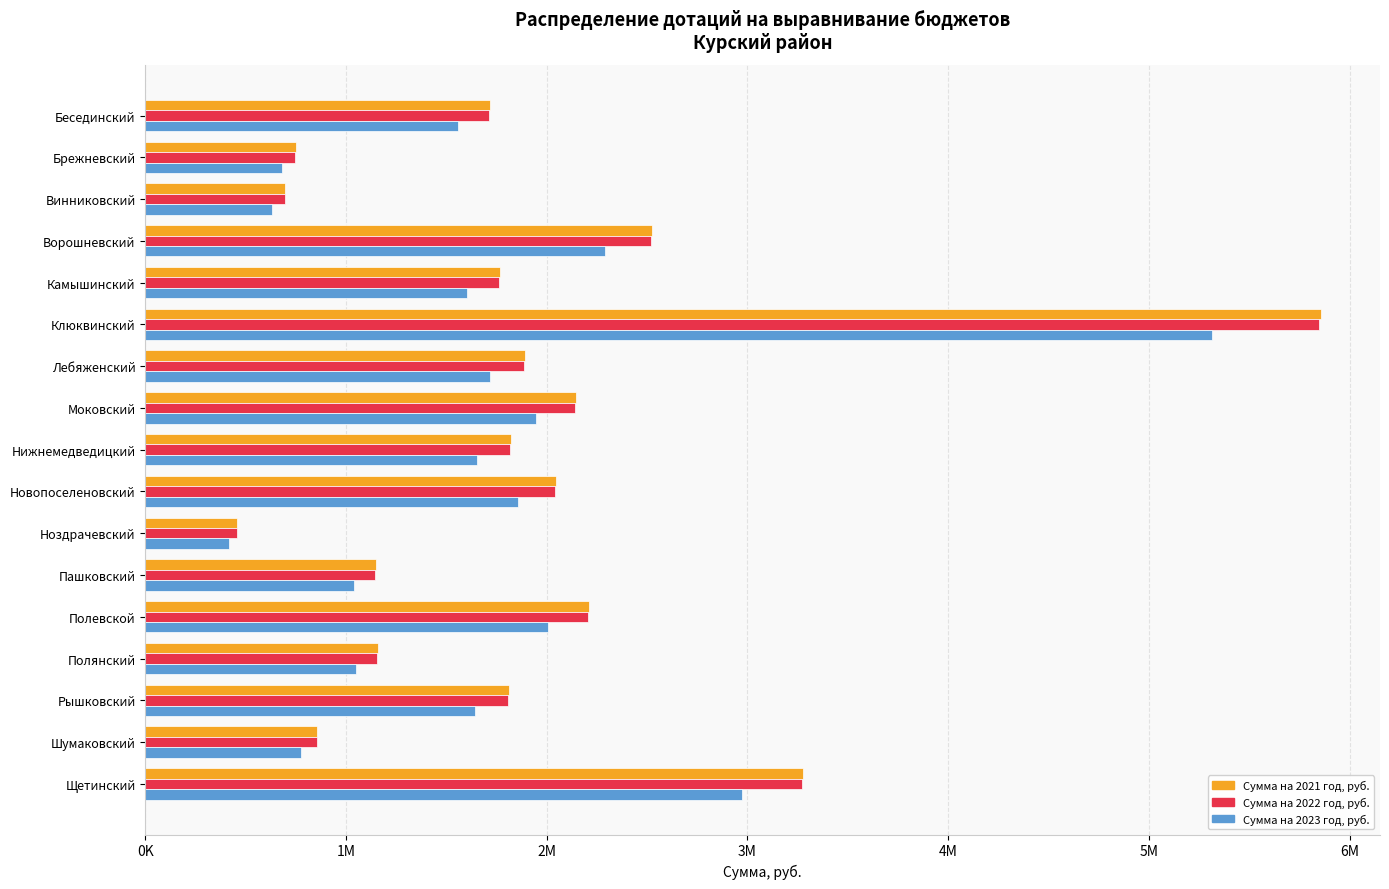

Reading left to right, list all the values displayed in this chart.

Сумма на 2021 год, руб.: 1716211	749394	696969	2524100	1765876	5858295	1890592	2144436	1820508	2043450	457473	1147268	2210105	1156649	1812231	857002	3278460
Сумма на 2022 год, руб.: 1712975	747981	695655	2519341	1762547	5847248	1887027	2140393	1817076	2039597	456610	1145105	2205938	1154468	1808814	855386	3272279
Сумма на 2023 год, руб.: 1557250	679983	632414	2290310	1602315	5315680	1715479	1945812	1651887	1854179	415100	1041004	2005398	1049517	1644376	777624	2974799